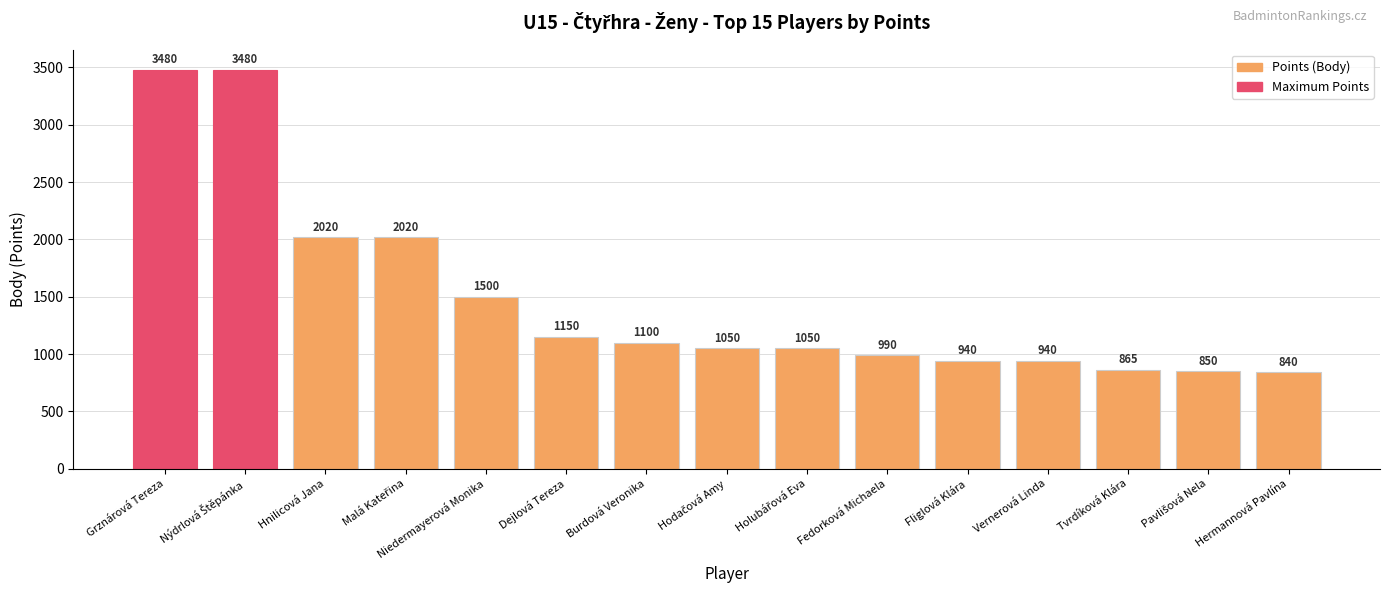

Which label corresponds to the smallest value in the chart?

Hermannová Pavlína